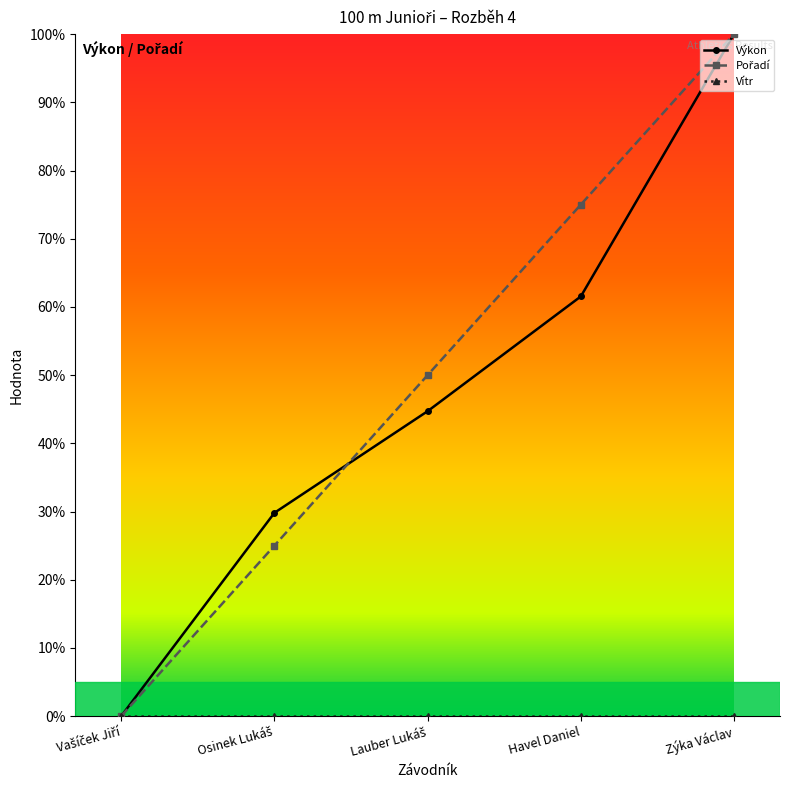

Reading left to right, what are all the values shown in this chart?

Pořadí: Vašíček Jiří=0.0	Osinek Lukáš=0.2	Lauber Lukáš=0.5	Havel Daniel=0.8	Zýka Václav=1.0
Výkon: Vašíček Jiří=0.0	Osinek Lukáš=0.3	Lauber Lukáš=0.4	Havel Daniel=0.6	Zýka Václav=1.0